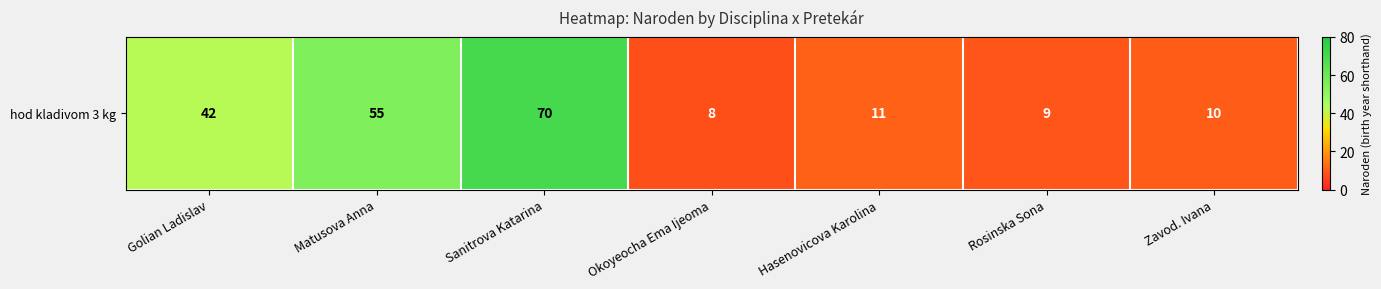

What is the ratio of the value at Okoyeocha Ema Ijeoma to the value at Sanitrova Katarina?

0.1